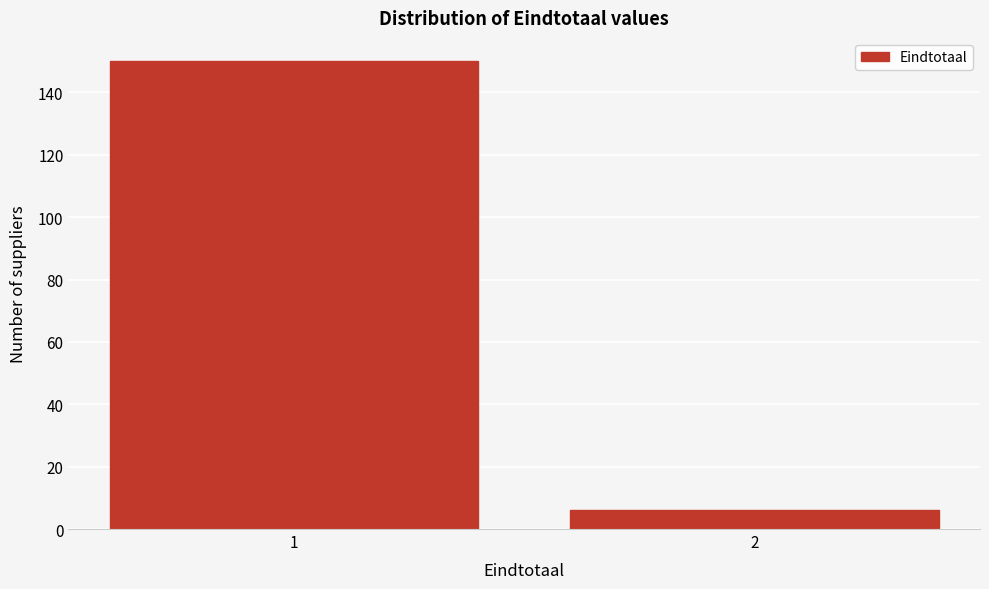

Reading left to right, what are all the values shown in this chart?

150	6